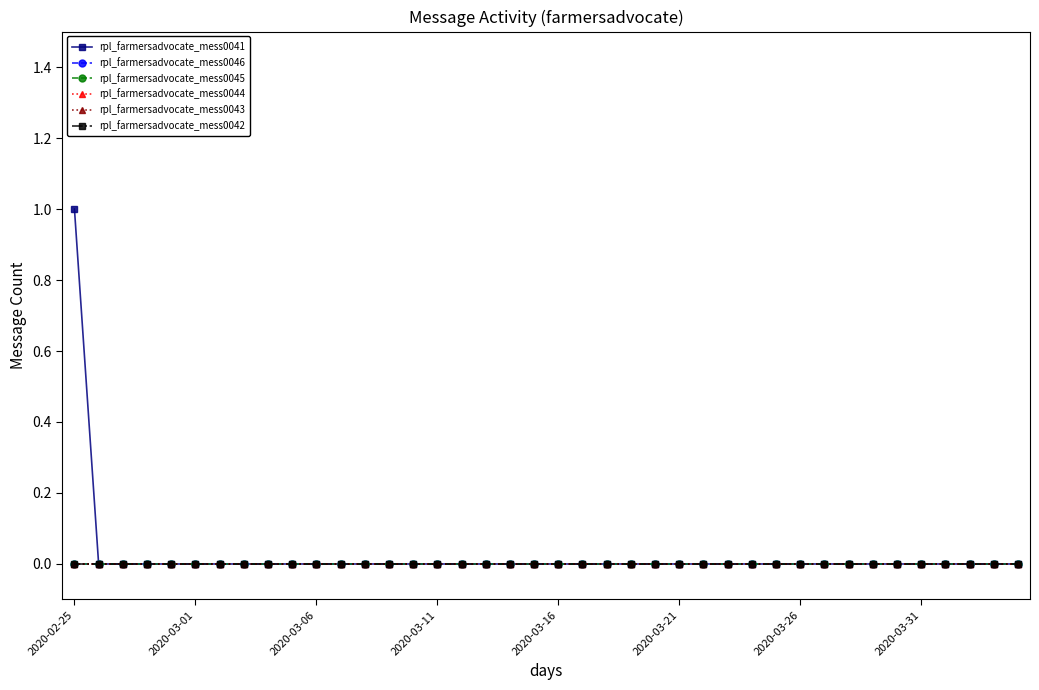

At which label is rpl_farmersadvocate_mess0041 closest to 0?

2020-03-01